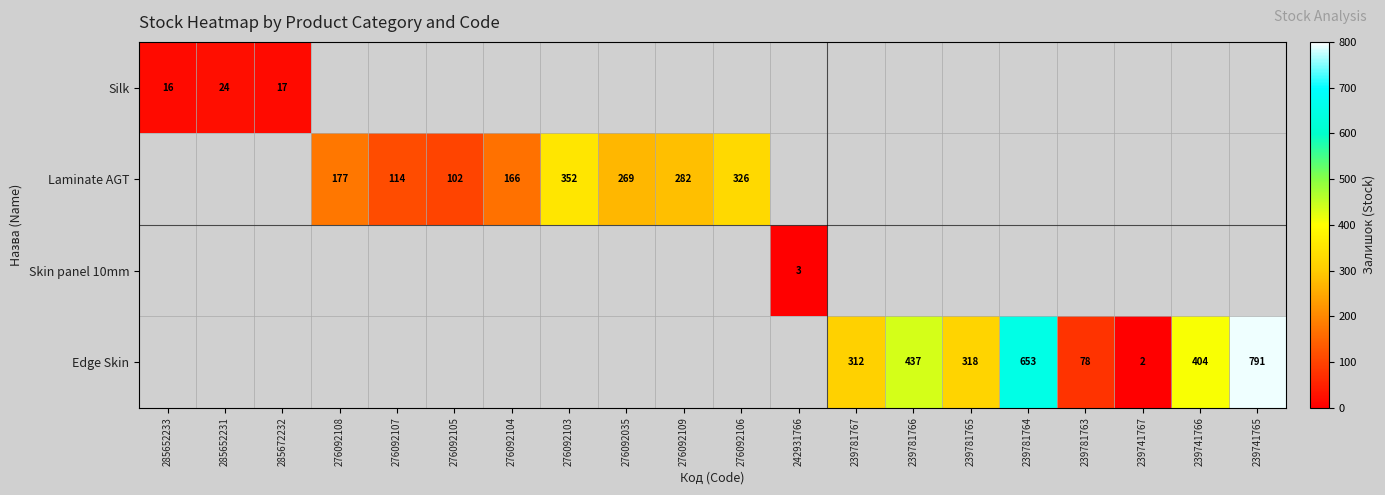

The Edge Skin series shows 318 at 239781765. True or false?

True